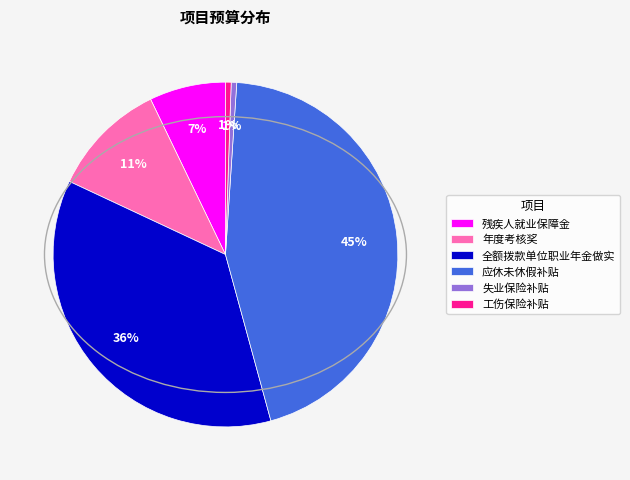

Is it true that 应休未休假补贴 is 45% of the pie?

True